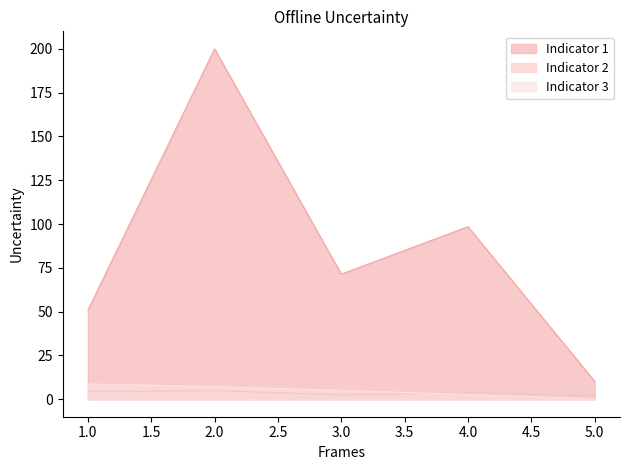

At how many categories does at least one series exceed 69?

3